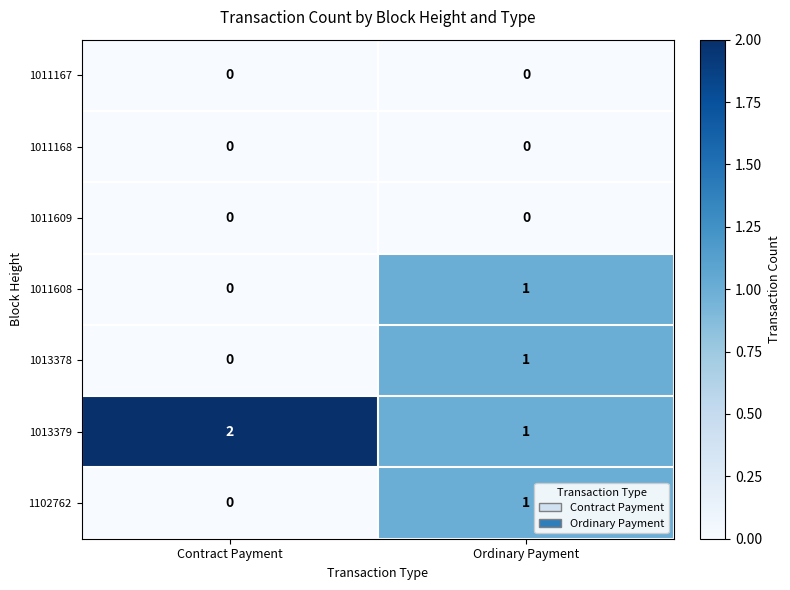

Reading left to right, list all the values displayed in this chart.

1011167: Contract Payment=0	Ordinary Payment=0
1011168: Contract Payment=0	Ordinary Payment=0
1011609: Contract Payment=0	Ordinary Payment=0
1011608: Contract Payment=0	Ordinary Payment=1
1013378: Contract Payment=0	Ordinary Payment=1
1013379: Contract Payment=2	Ordinary Payment=1
1102762: Contract Payment=0	Ordinary Payment=1